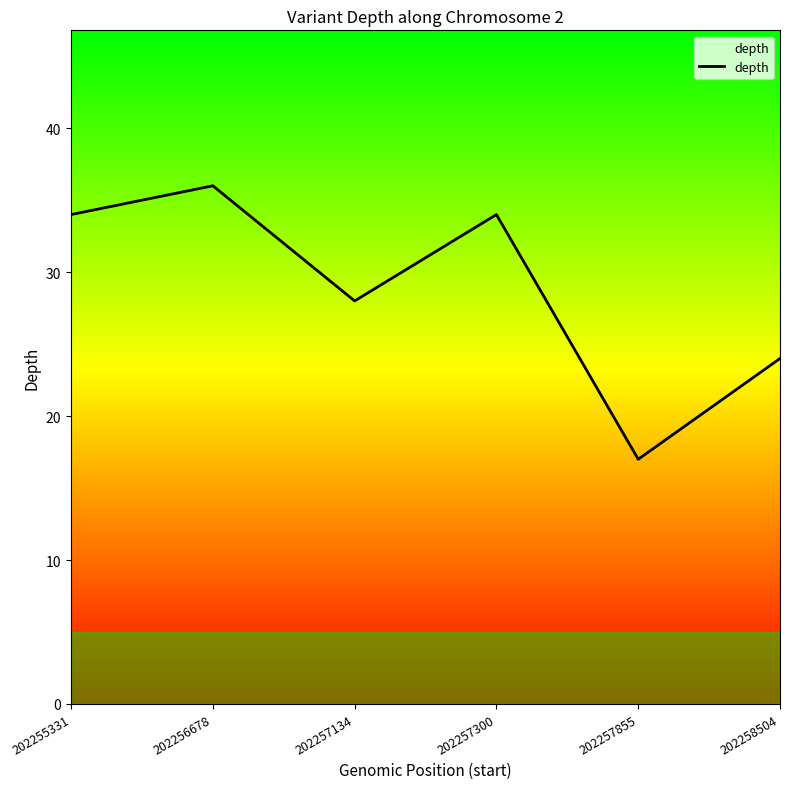

Which has a higher value, 202257134 or 202257300?

202257300